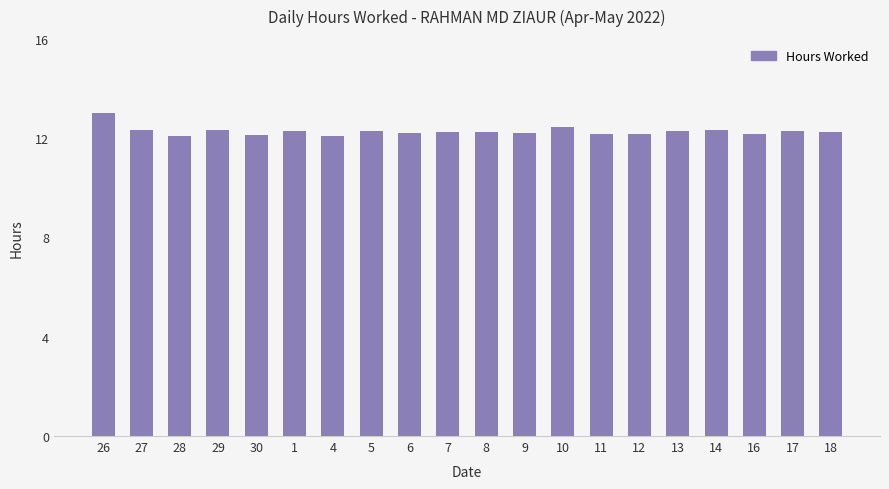

Are the bars grouped side by side (vs. stacked)?

No